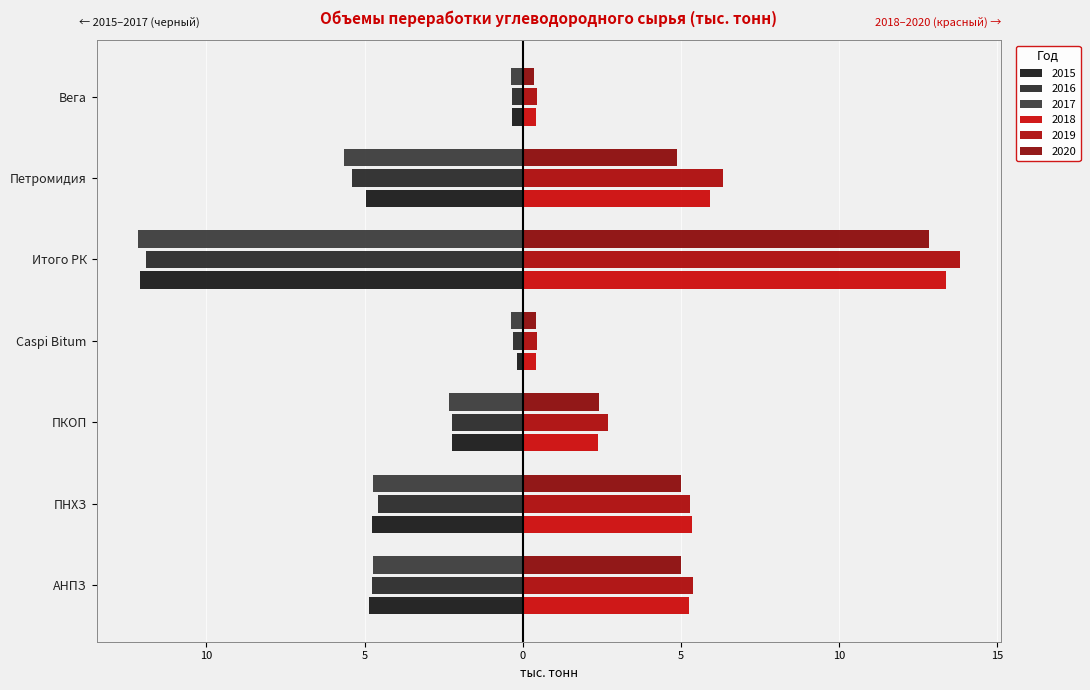

Which series has the largest total across all categories?

2019